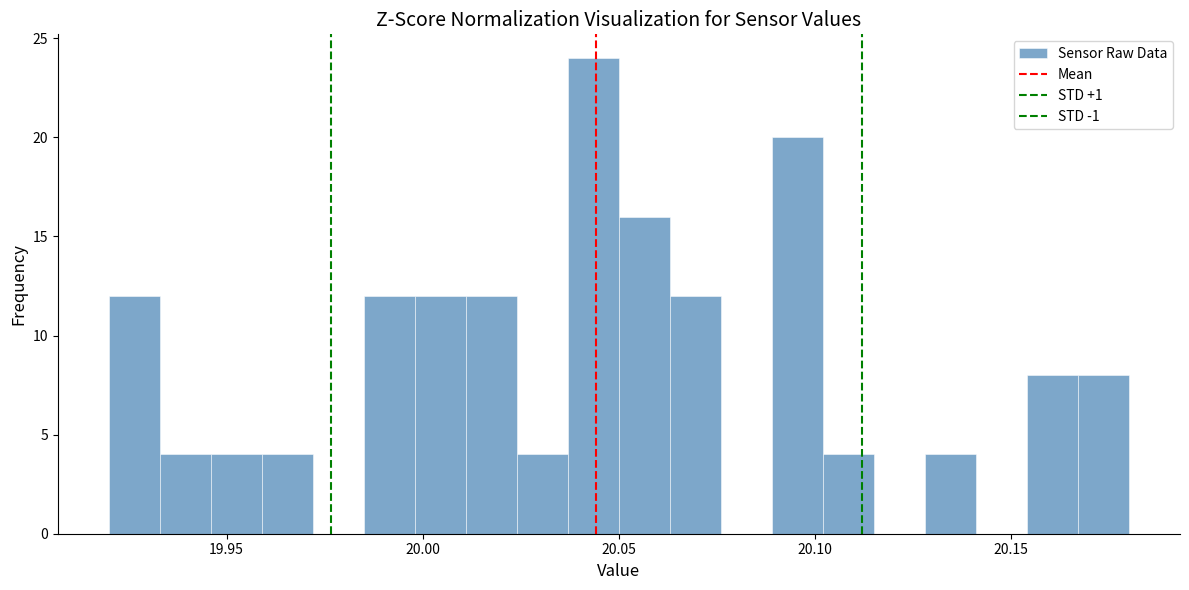

Read against the x-axis, roughly where is the centre of the tallest bar?

20.045